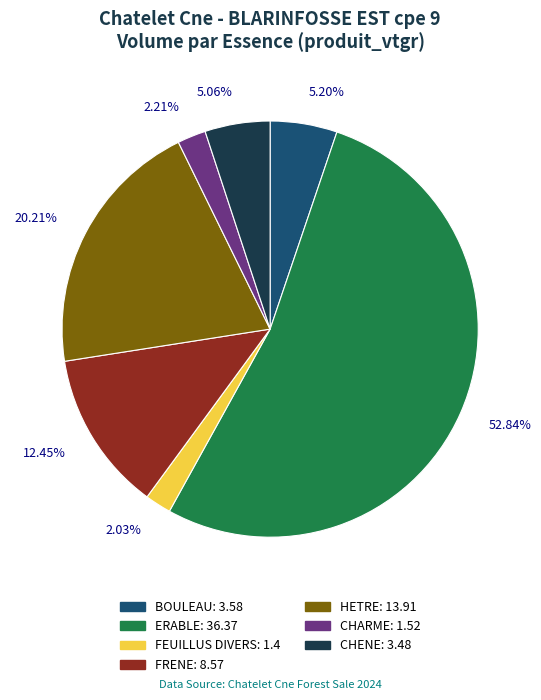

To the nearest percent, what is the difference between the largest and smallest slice percentages?

51%